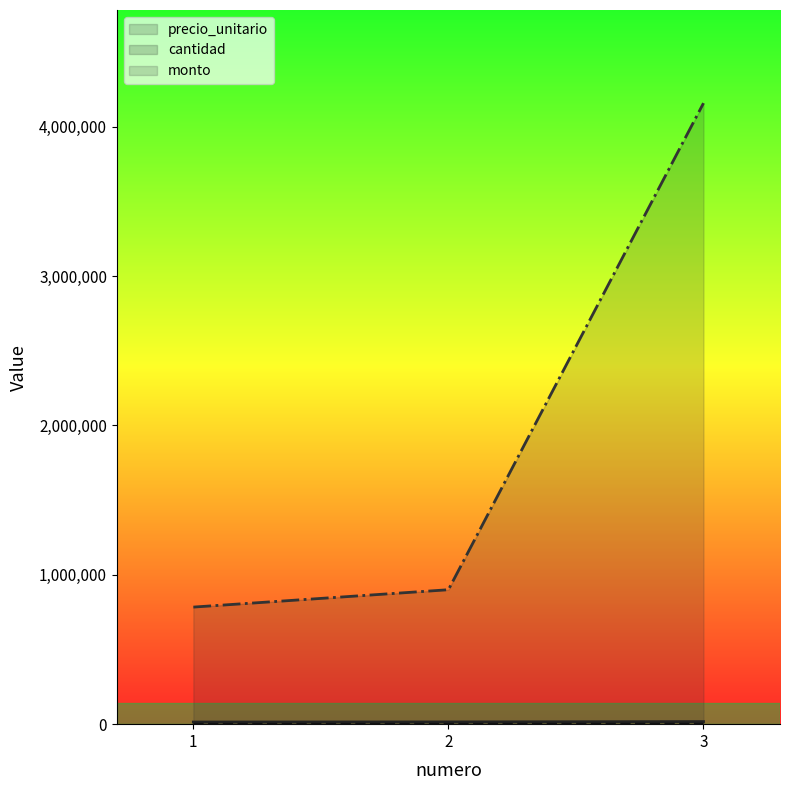

At which label is cantidad closest to 148?

2